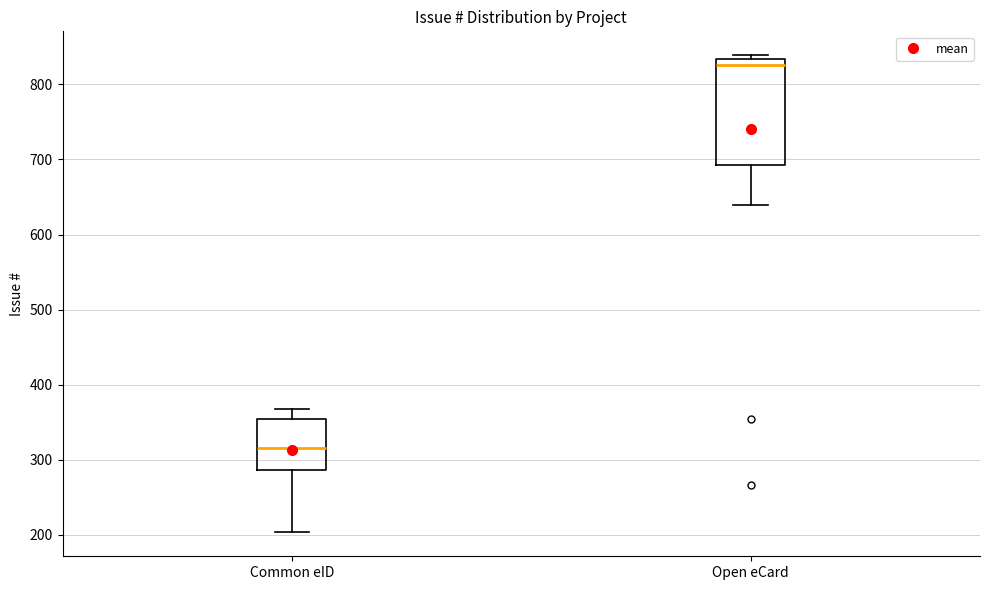

Reading left to right, transcribe this box plot: for each box, give where its median line is, the range the box spans, and where its two whiskers end, as read against the y-axis. The values are not printed on the chart, so give them approximately, as read against the axis.

Common eID: median 320, box 290 to 350, whiskers 200 to 370
Open eCard: median 830 (just below the box's upper edge), box 690 to 830, whiskers 640 to 840